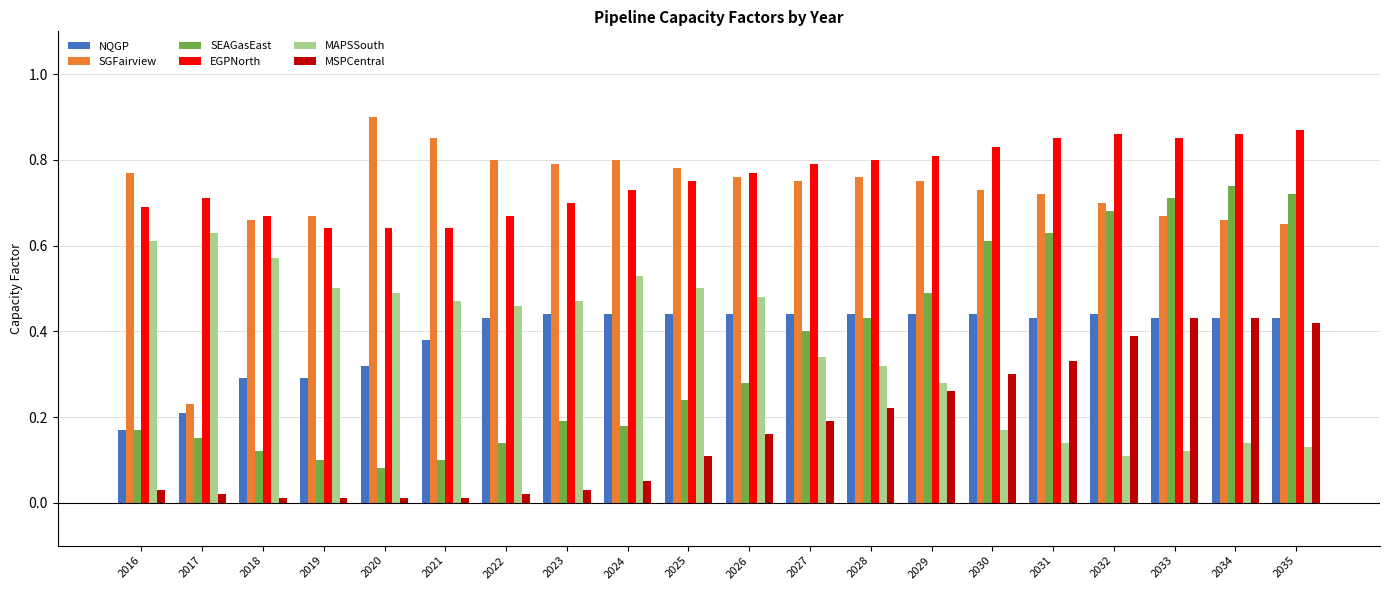

What is the sum of all MSPCentral values?

3.4